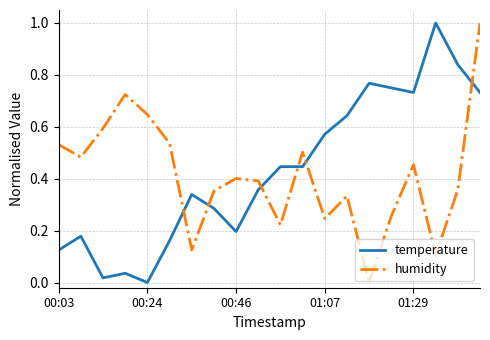

What is the difference between the maximum and minimum values in the humidity series?

1.0